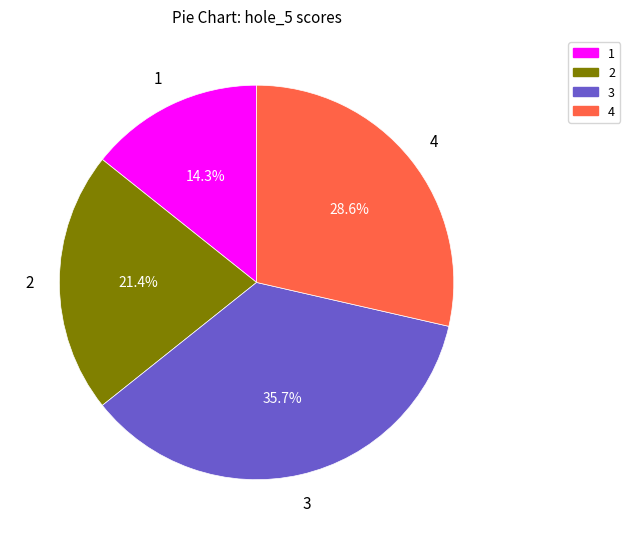

Does any single category account for the majority?

No